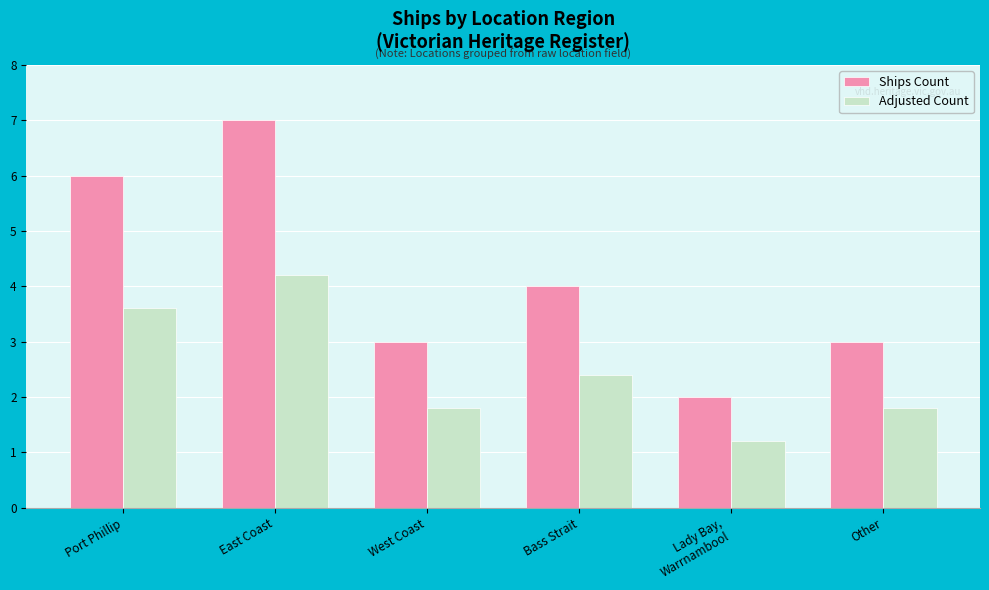

Which label corresponds to the largest value in the chart?

East Coast